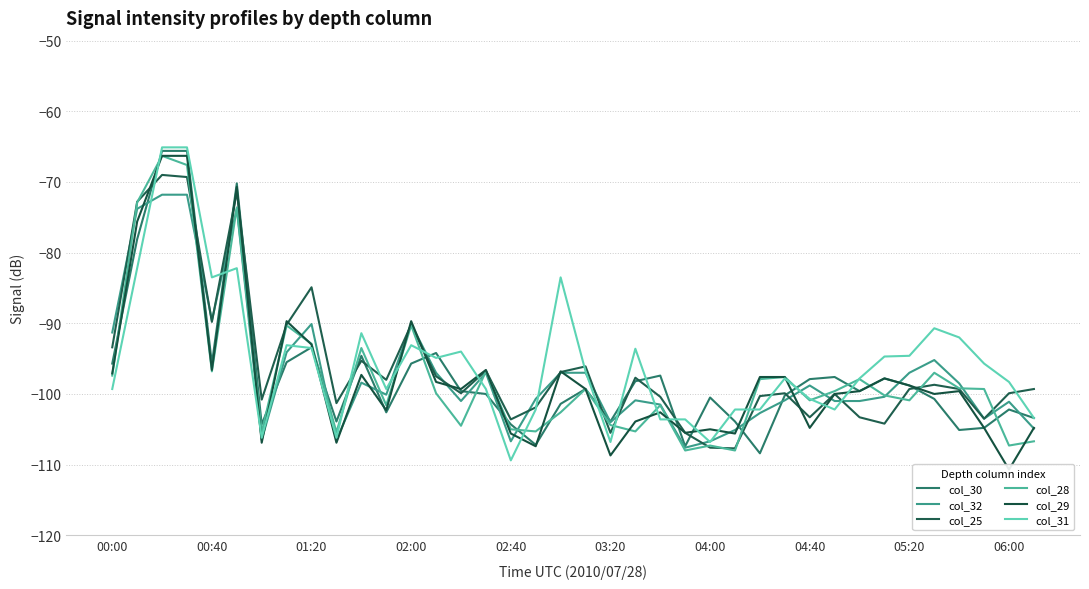

At which label is col_30 closest to -87?

01:20